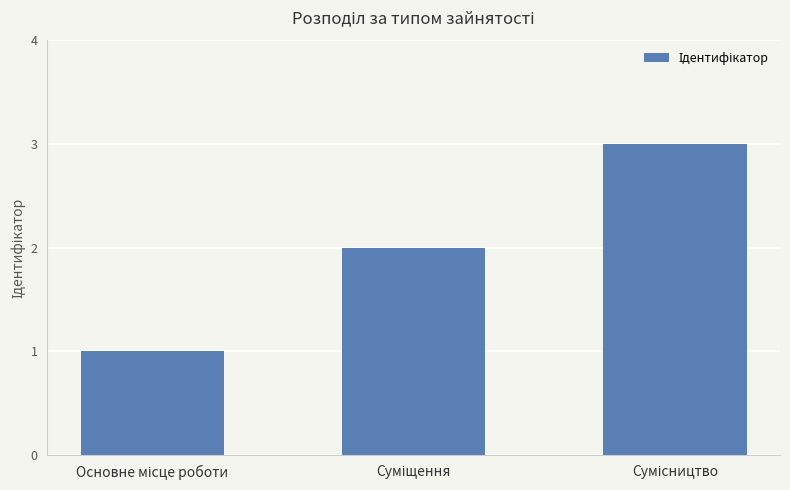

What is the sum of all values?

6